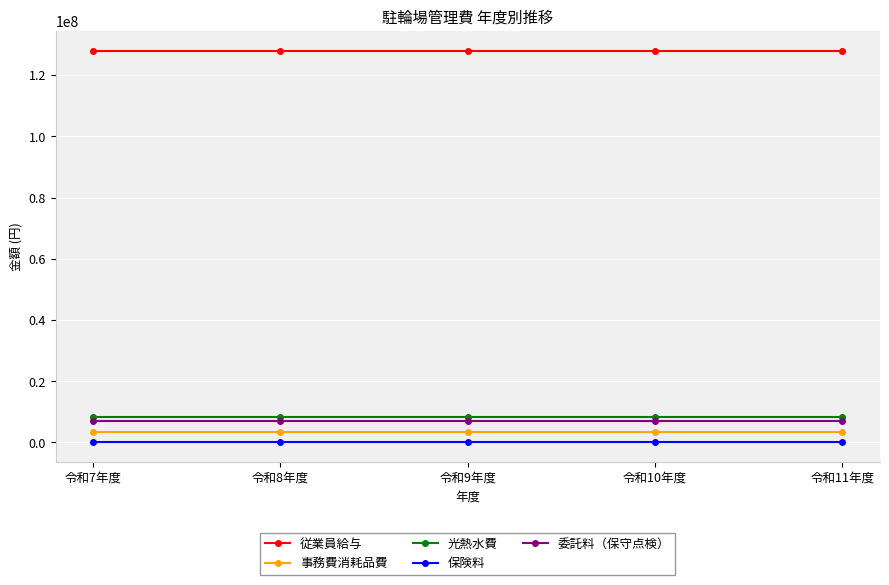

True or false: 保険料 and 委託料（保守点検） intersect in this chart.

False